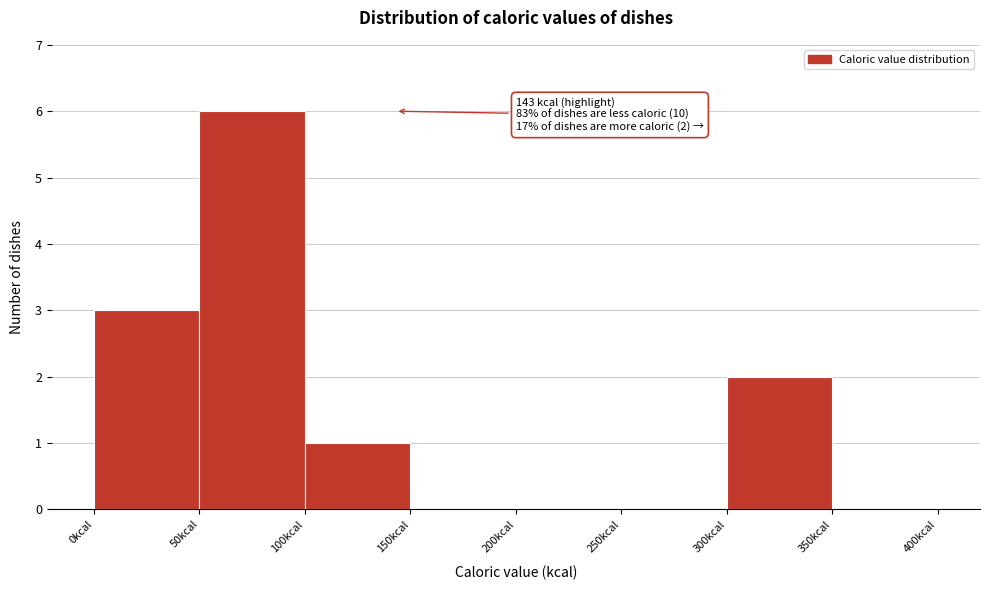

Which range on the x-axis has the tallest bar?

50 to 100